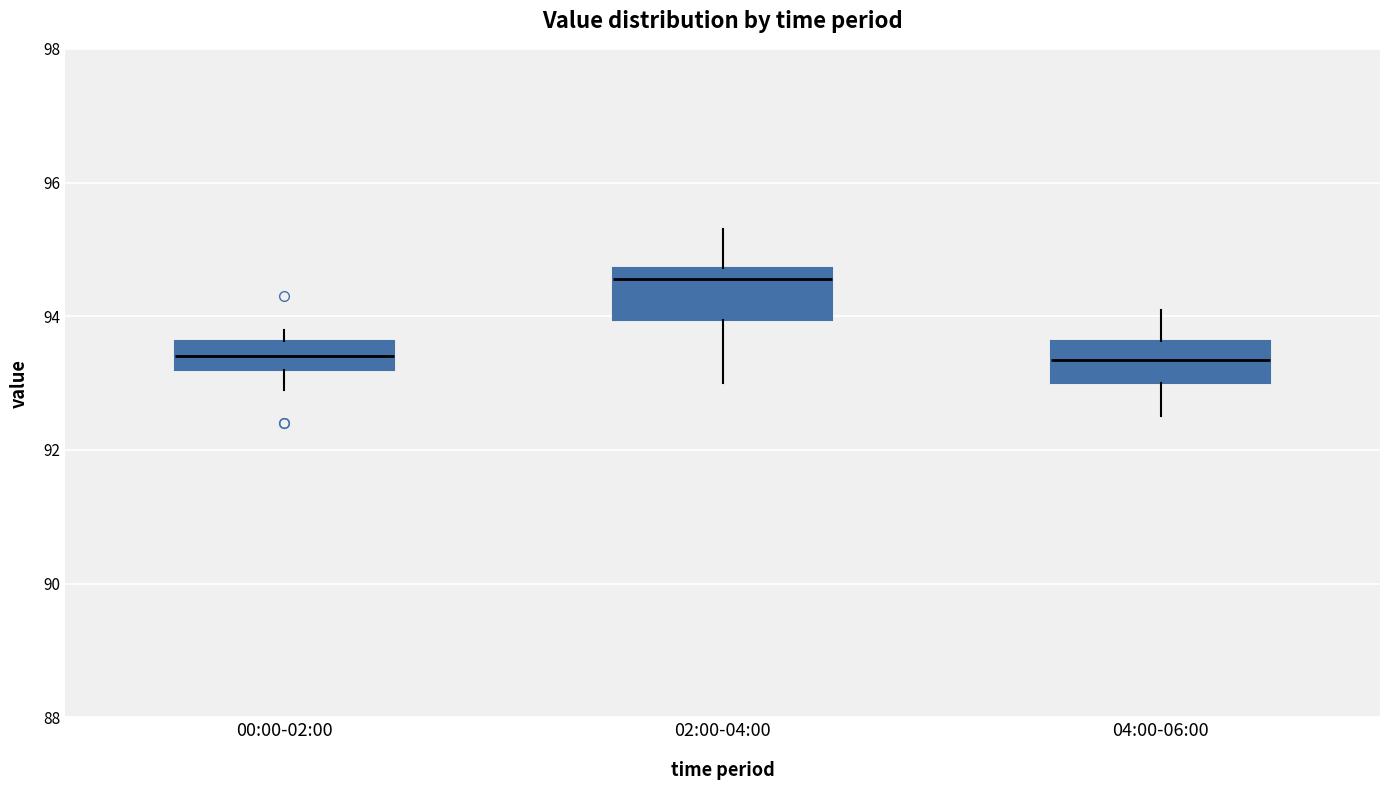

Reading left to right, transcribe this box plot: for each box, give where its median line is, the range the box spans, and where its two whiskers end, as read against the y-axis. The values are not printed on the chart, so give them approximately, as read against the axis.

00:00-02:00: median 93.4, box 93.2 to 93.6, whiskers 93.0 to 93.8
02:00-04:00: median 94.6, box 94.0 to 94.8, whiskers 93.0 to 95.4
04:00-06:00: median 93.4, box 93.0 to 93.6, whiskers 92.6 to 94.2